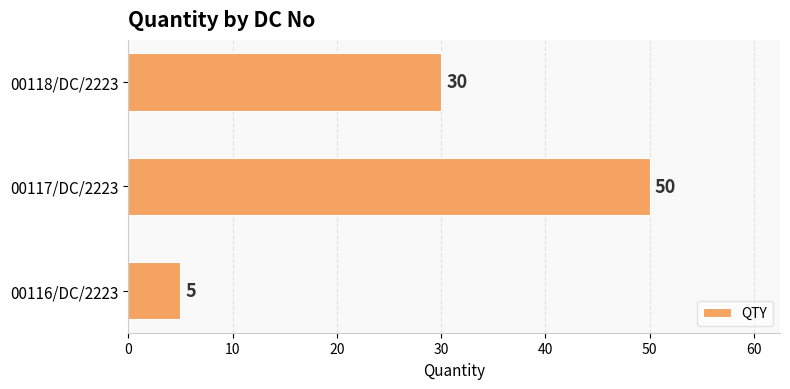

Does the chart contain any negative values?

No